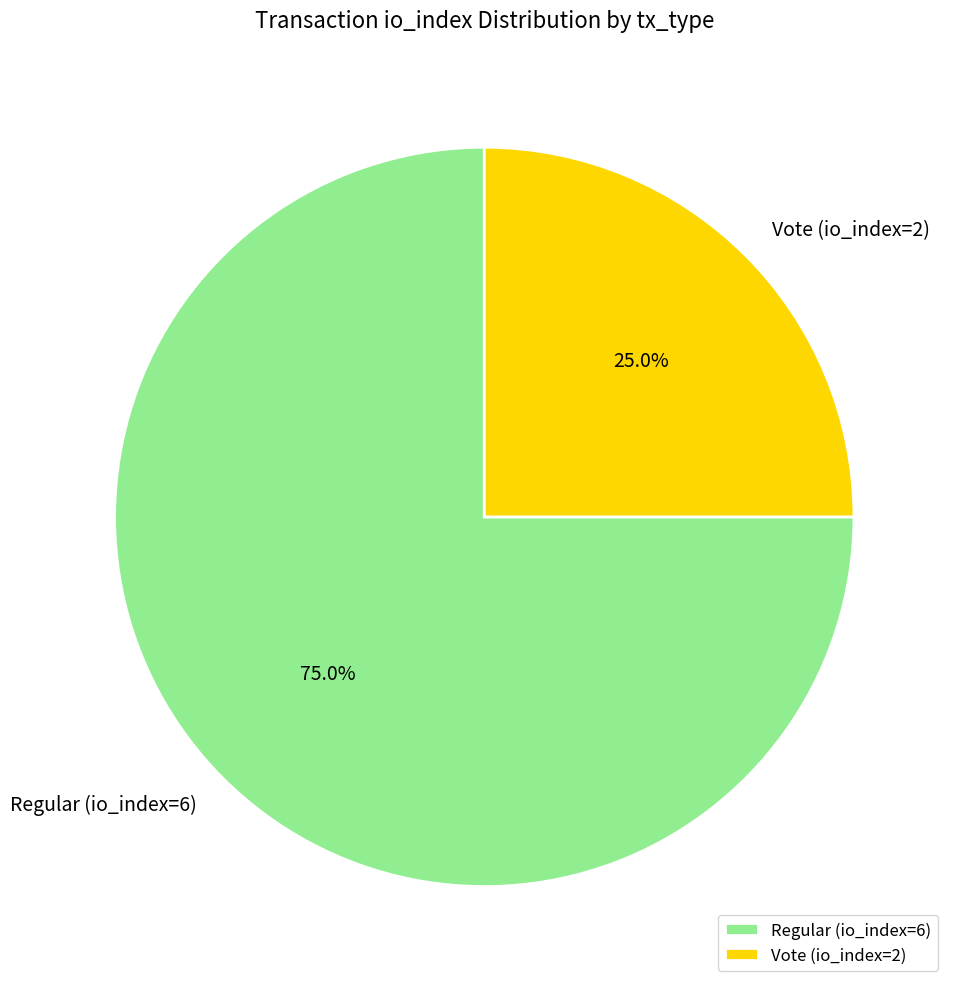

Approximately how many times larger is the value at Vote (io_index=2) compared to Regular (io_index=6)?

0.3